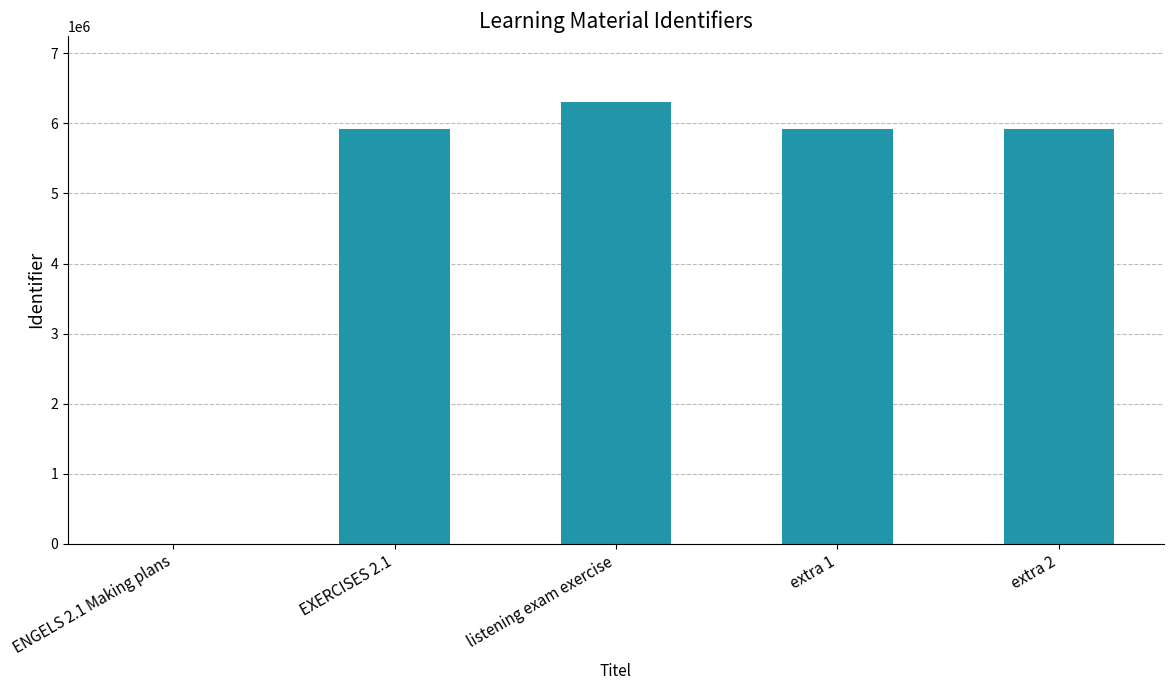

Count the number of categories in the chart.

5